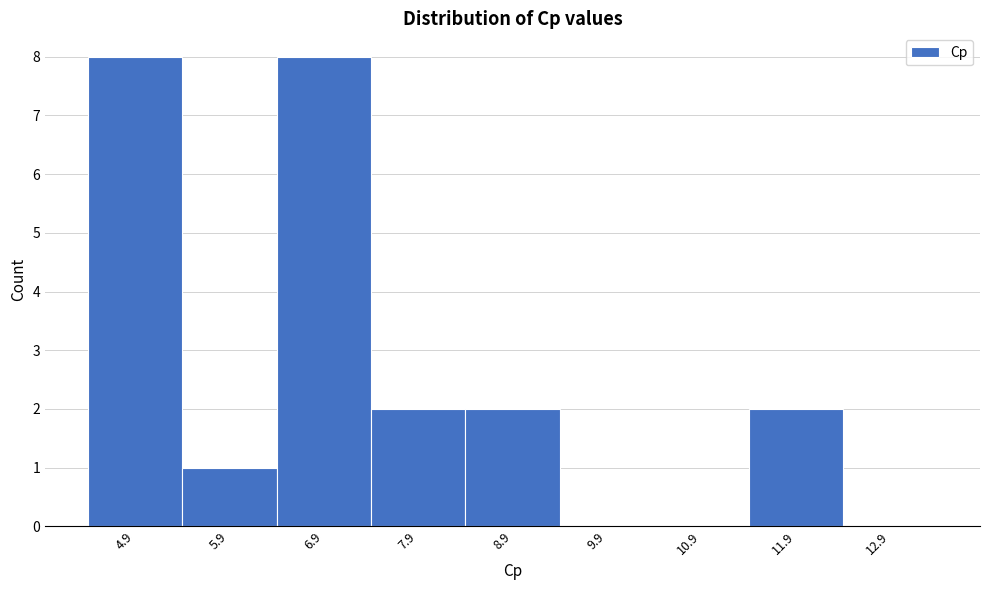

Reading left to right, extract all data points from this chart.

4.9=8	5.9=1	6.9=8	7.9=2	8.9=2	9.9=0	10.9=0	11.9=2	12.9=0